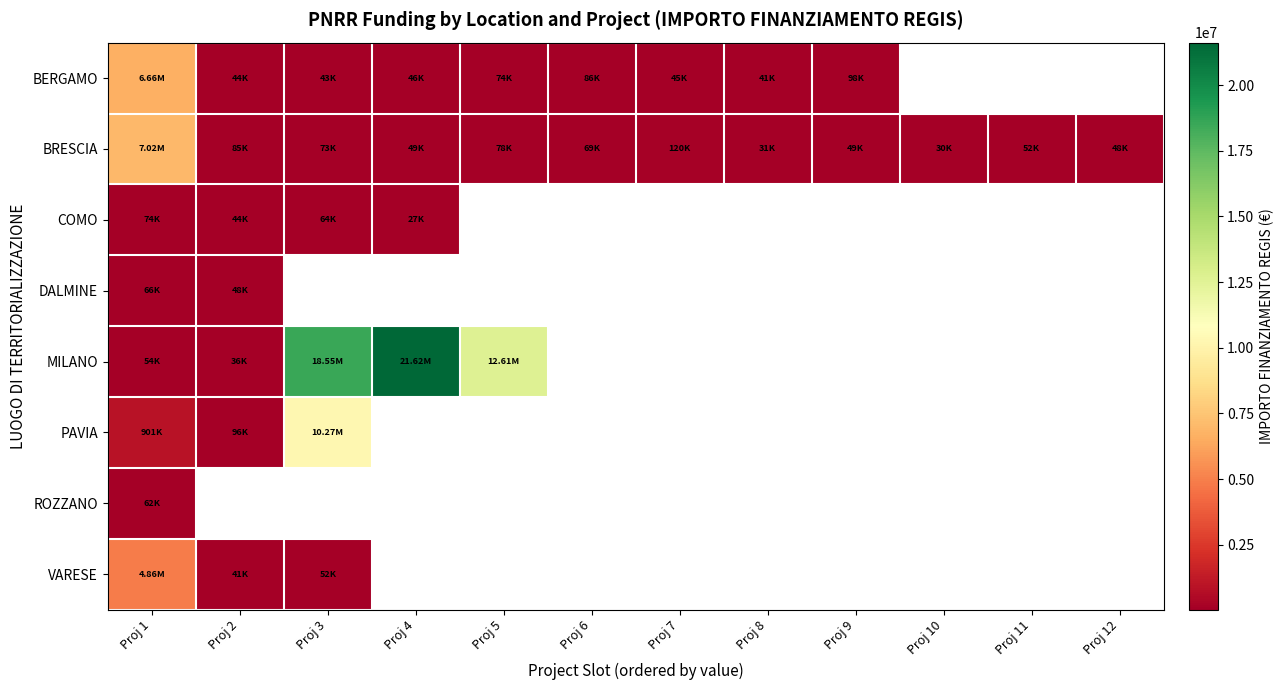

What is the difference between the MILANO values at Proj 3 and Proj 1?

18498842.1